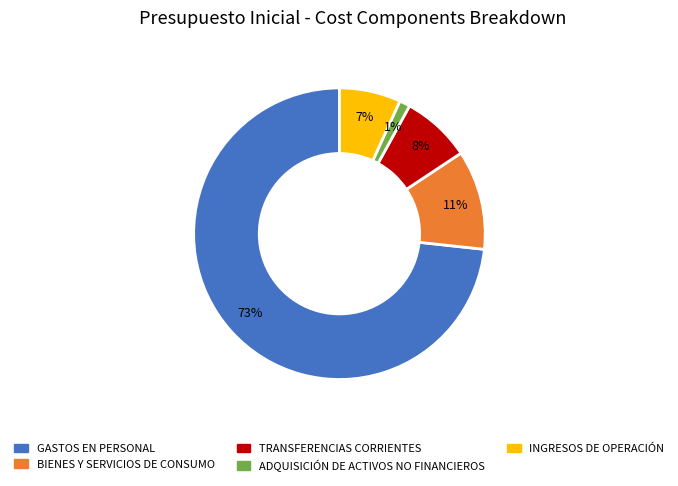

How many slices are in this pie chart?

5